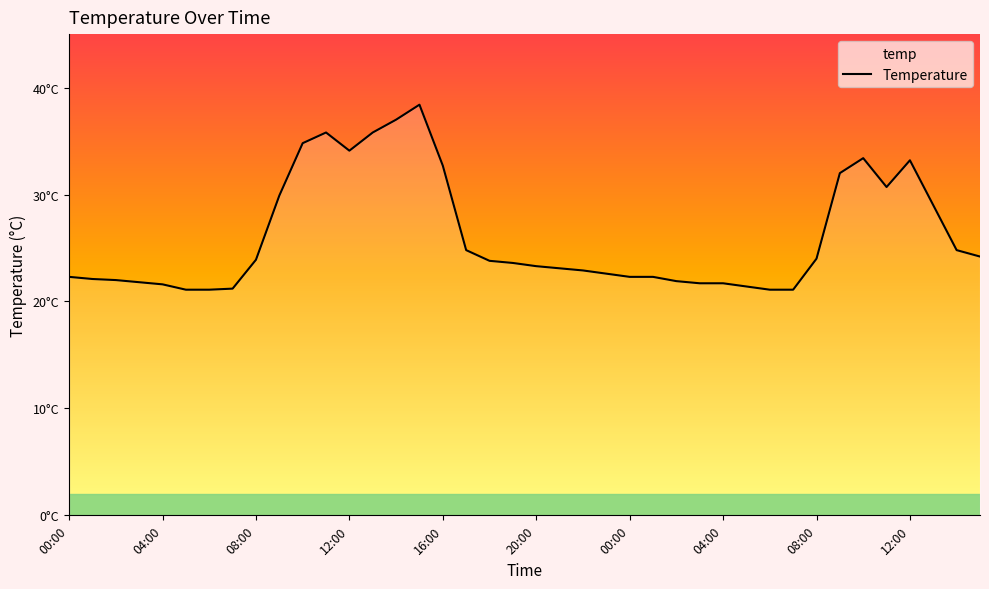

Where is the first local minimum?

12:00